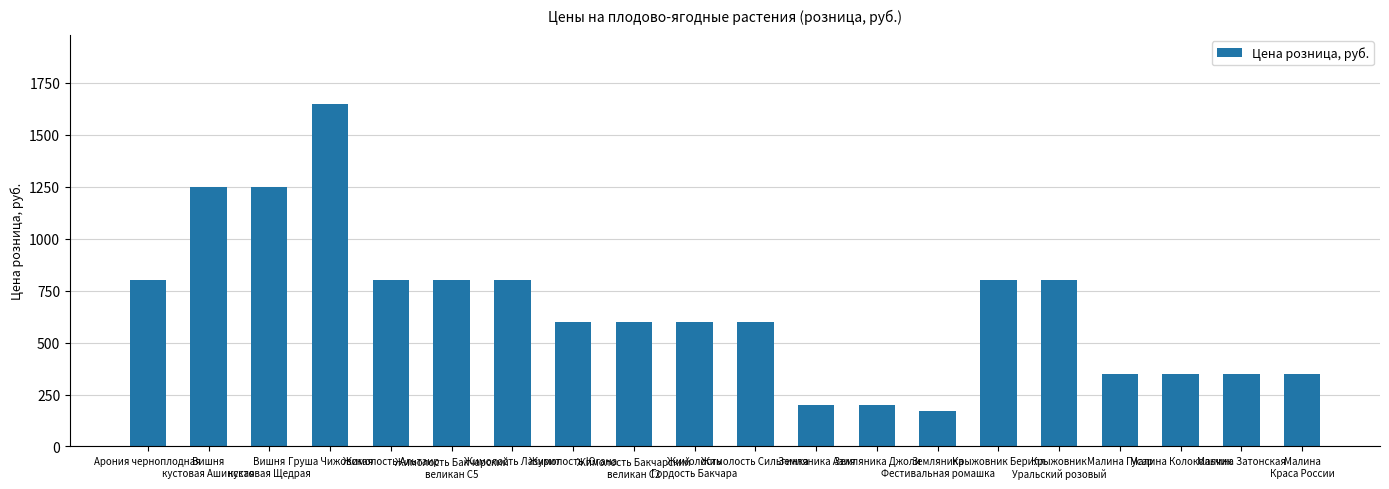

What is the value of the 8th bar from the left?

600